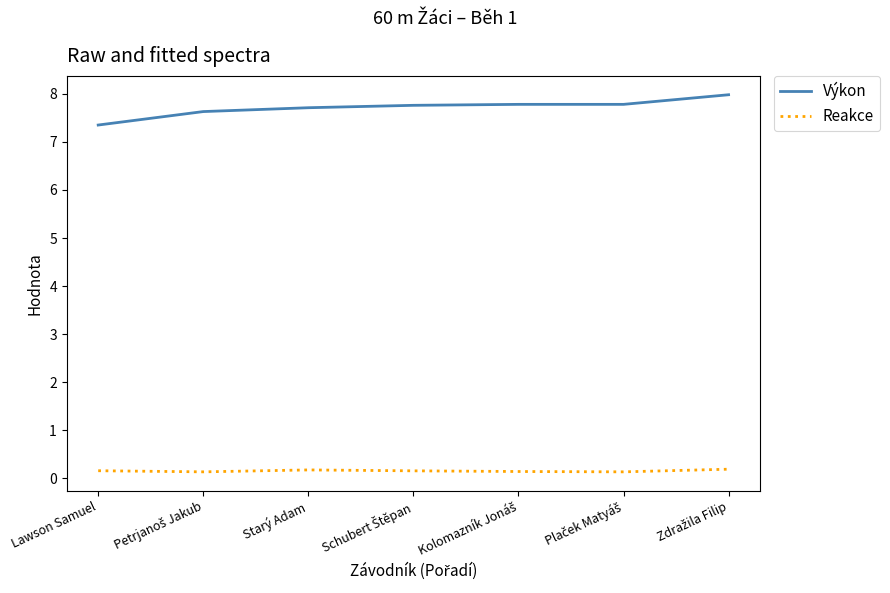

Which series has the widest spread of values?

Výkon